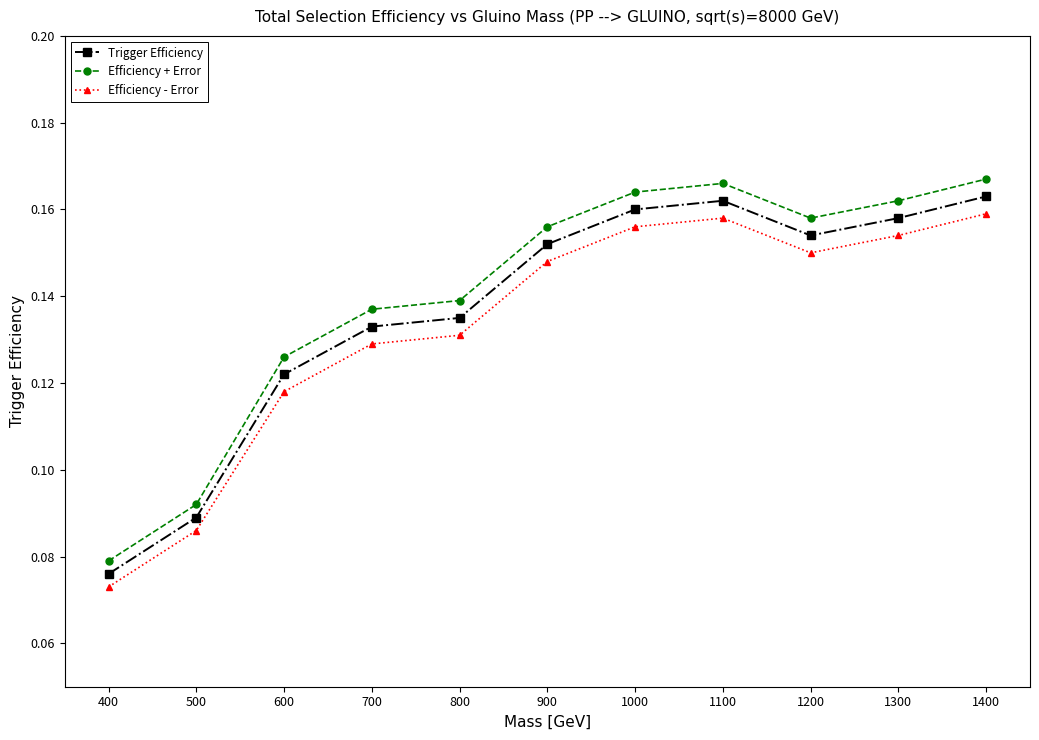

Which series has the widest spread of values?

Efficiency + Error